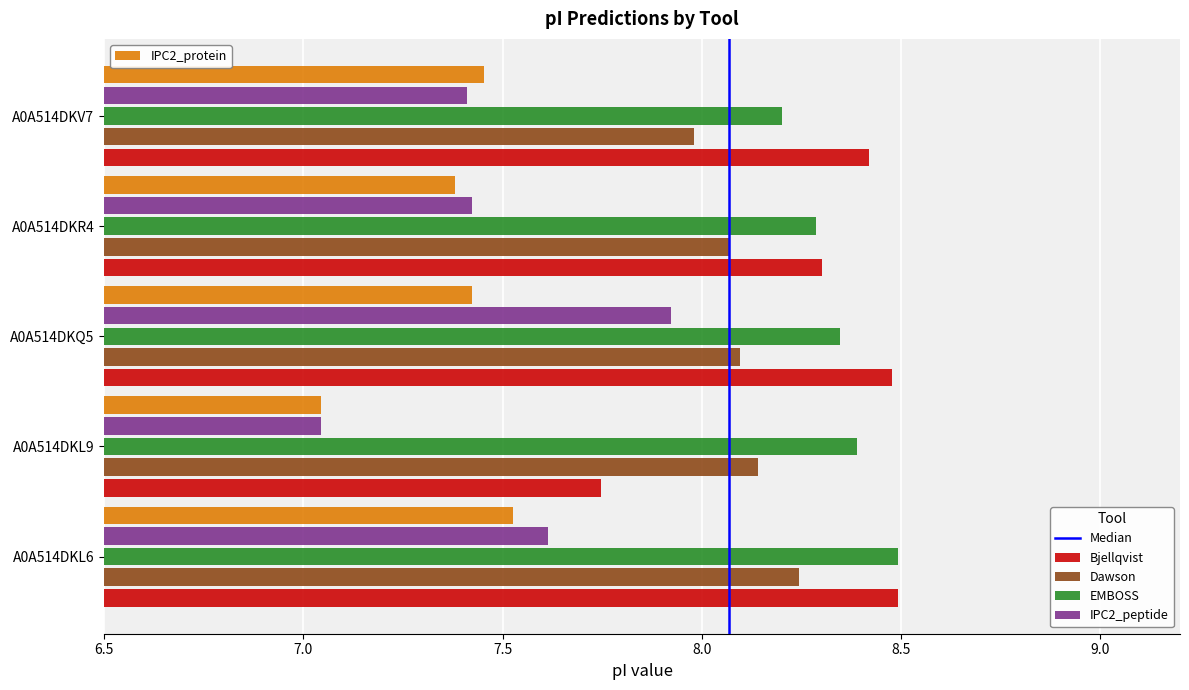

Which category has the lowest value across all series?

A0A514DKL9